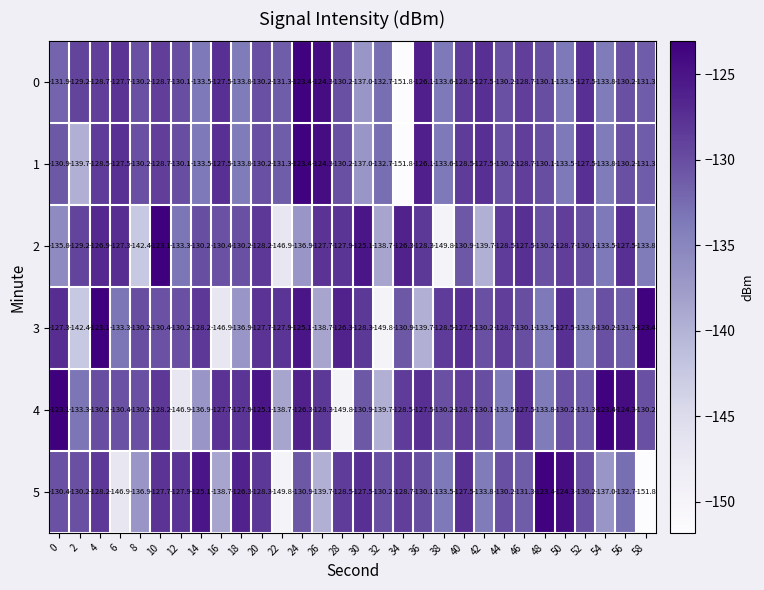

What is the difference between the highest and lowest values at 52?

6.3